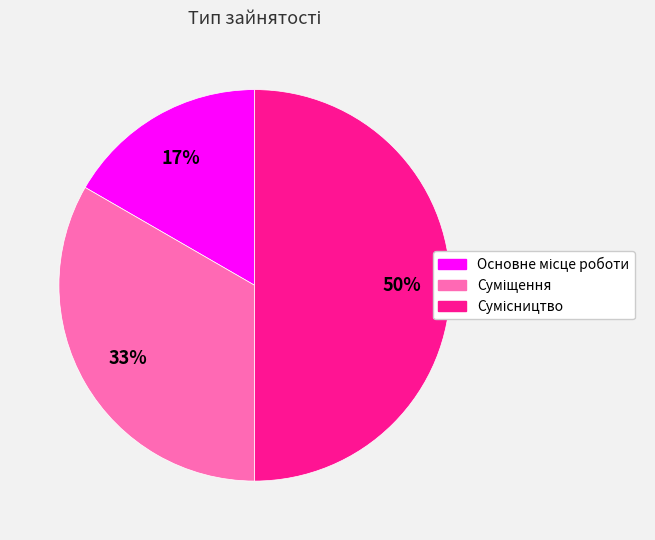

To the nearest percent, what is the average slice percentage?

33%